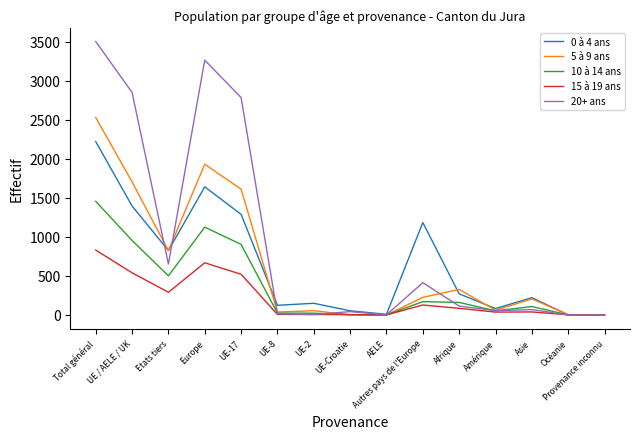

Is it true that 15 à 19 ans equals 37 at Amérique?

True